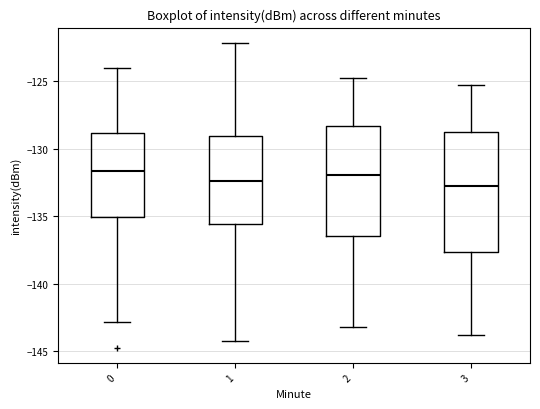

Comparing the boxes themselves (not the whiskers), which one is the tallest?

3